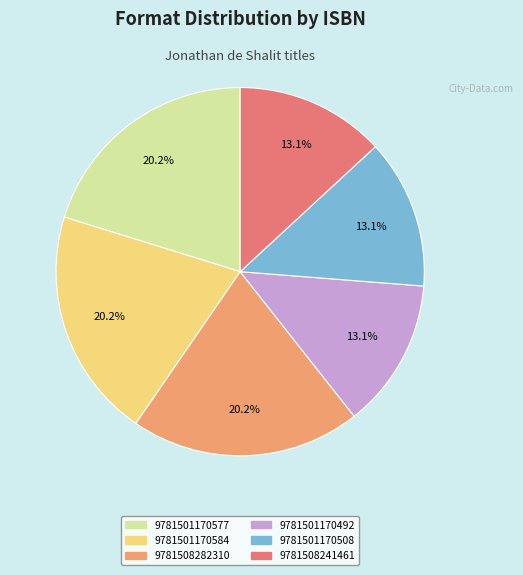

How many slices are in this pie chart?

6